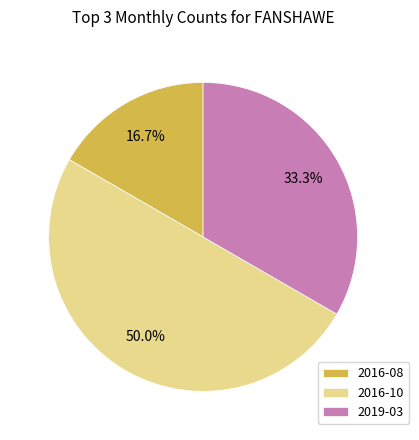

Rank the categories by value from highest to lowest.

2016-10, 2019-03, 2016-08